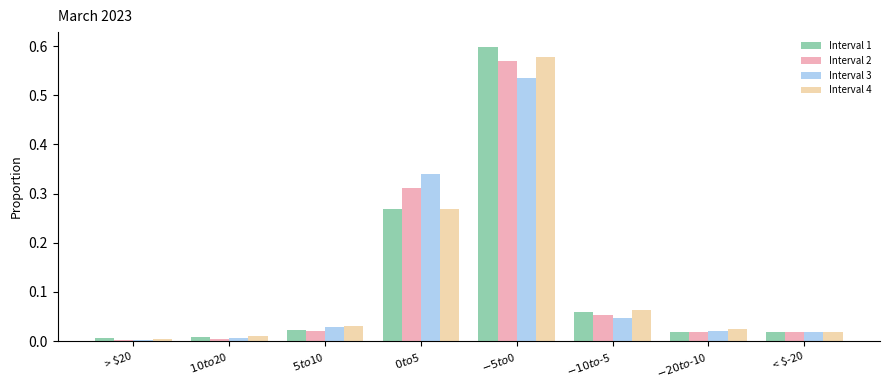

The value of Interval 1 at $-20 to $-10 is 0.0. True or false?

True